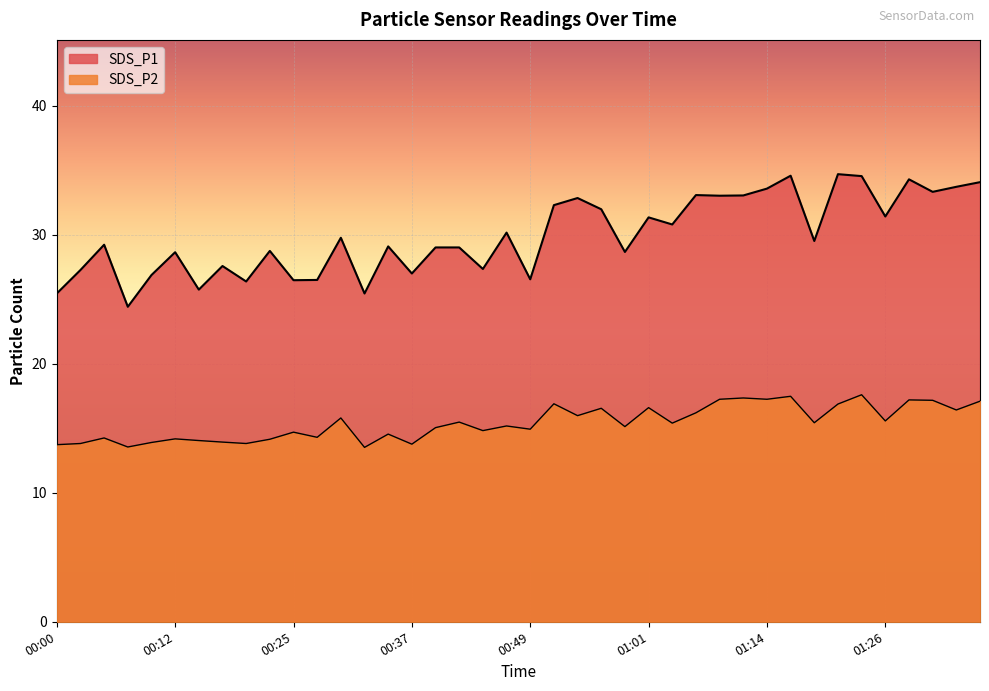

At which category does SDS_P2 reach its first local valley?

00:08